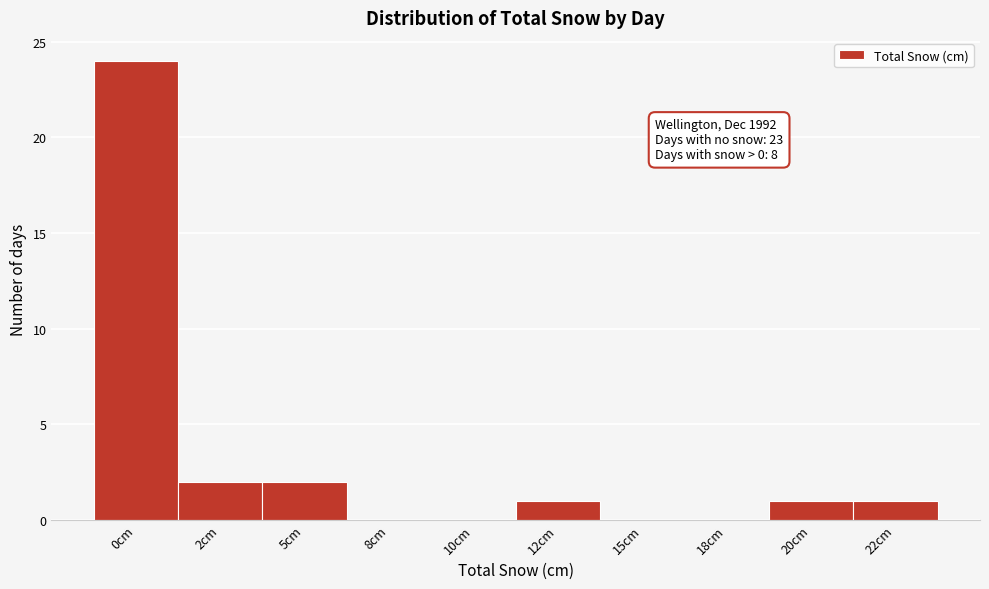

Reading right to left, what are all the values shown in this chart?

22cm=1	20cm=1	18cm=0	15cm=0	12cm=1	10cm=0	8cm=0	5cm=2	2cm=2	0cm=24